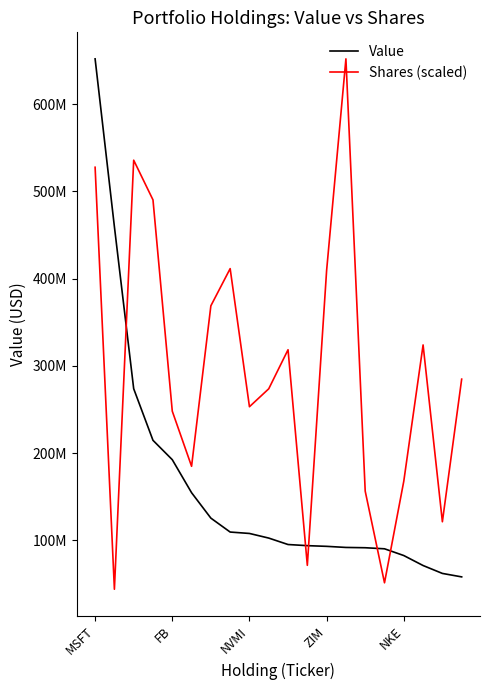

Is this an area chart (filled region under the line)?

No